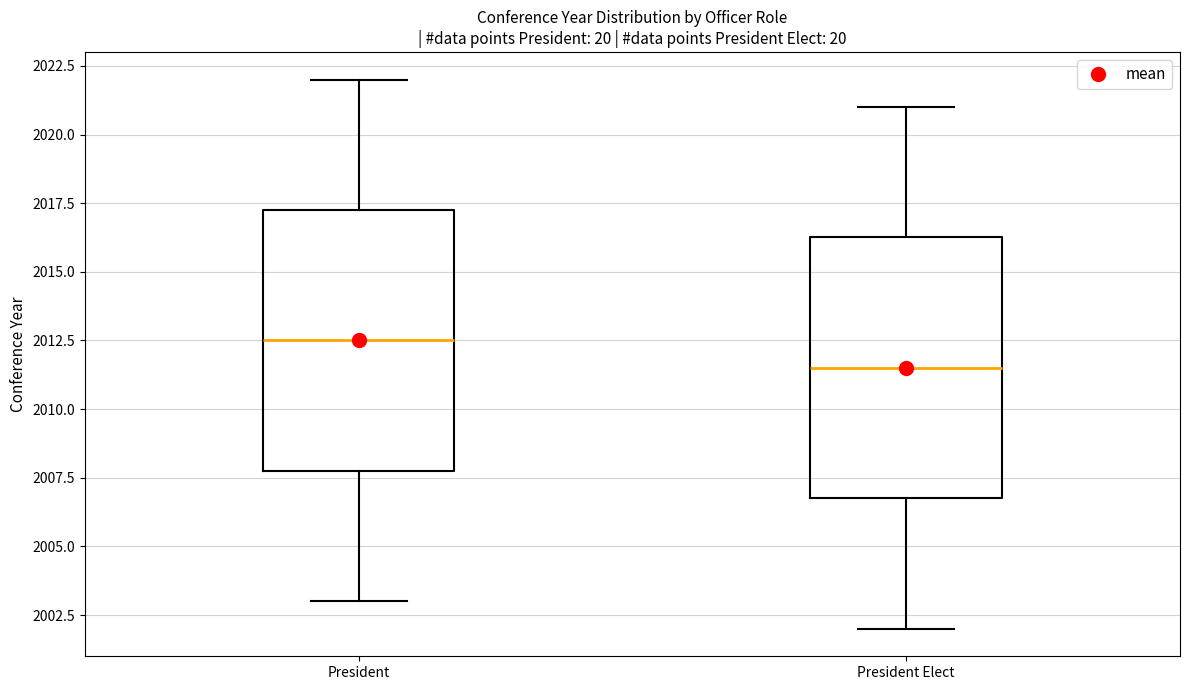

Reading left to right, transcribe this box plot: for each box, give where its median line is, the range the box spans, and where its two whiskers end, as read against the y-axis. The values are not printed on the chart, so give them approximately, as read against the axis.

President: median 2012.5, box 2008.0 to 2017.5, whiskers 2003.0 to 2022.0
President Elect: median 2011.5, box 2007.0 to 2016.5, whiskers 2002.0 to 2021.0